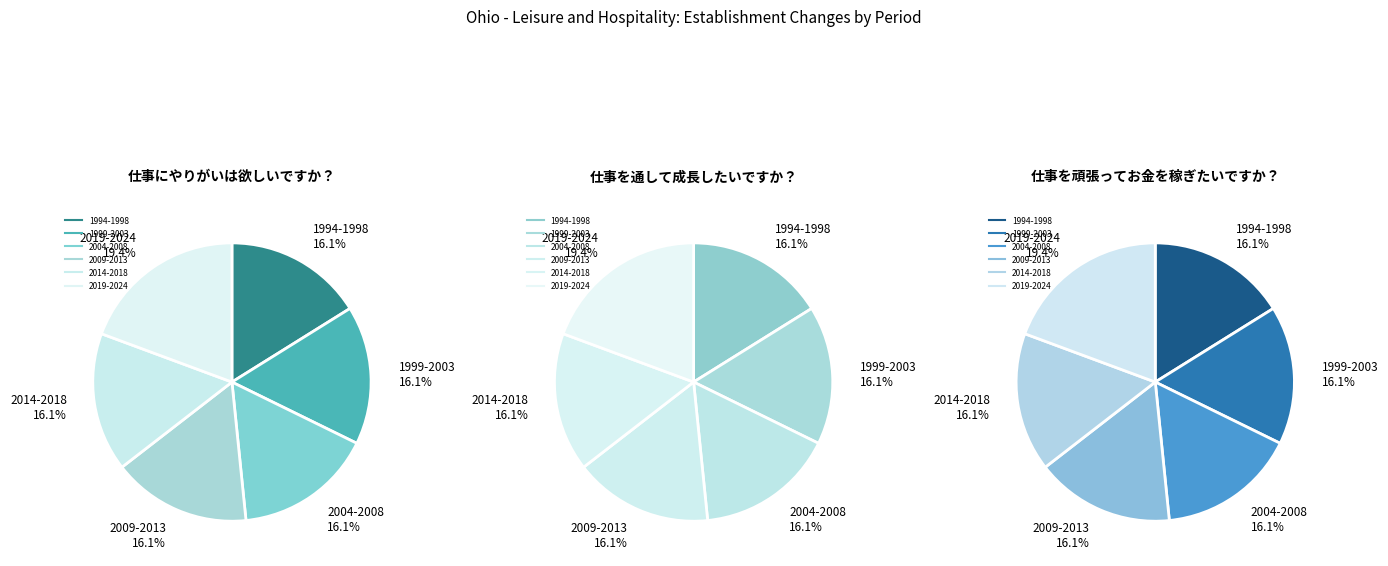

Does any single category account for the majority?

No